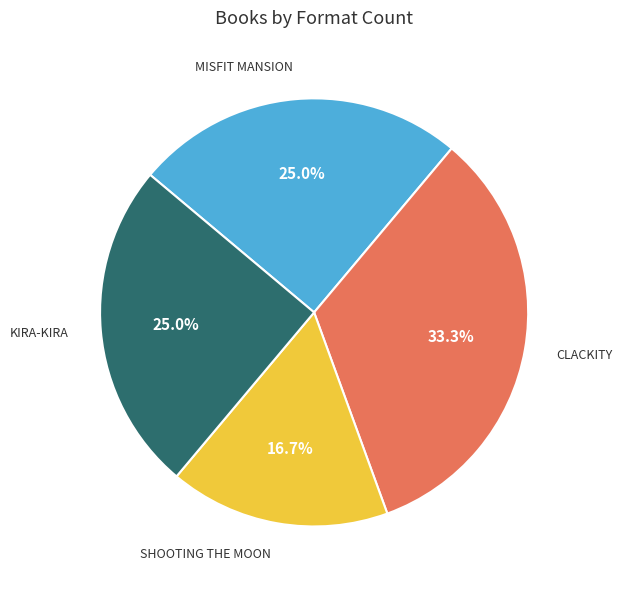

Is there any slice that represents more than half of the pie?

No